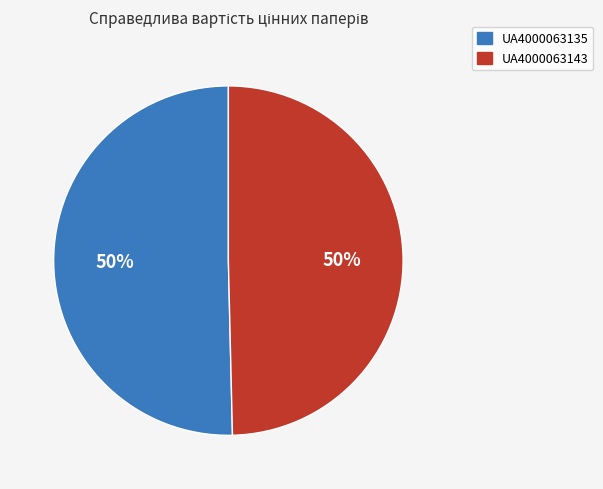

Combined, do UA4000063135 and UA4000063143 account for over 50%?

Yes